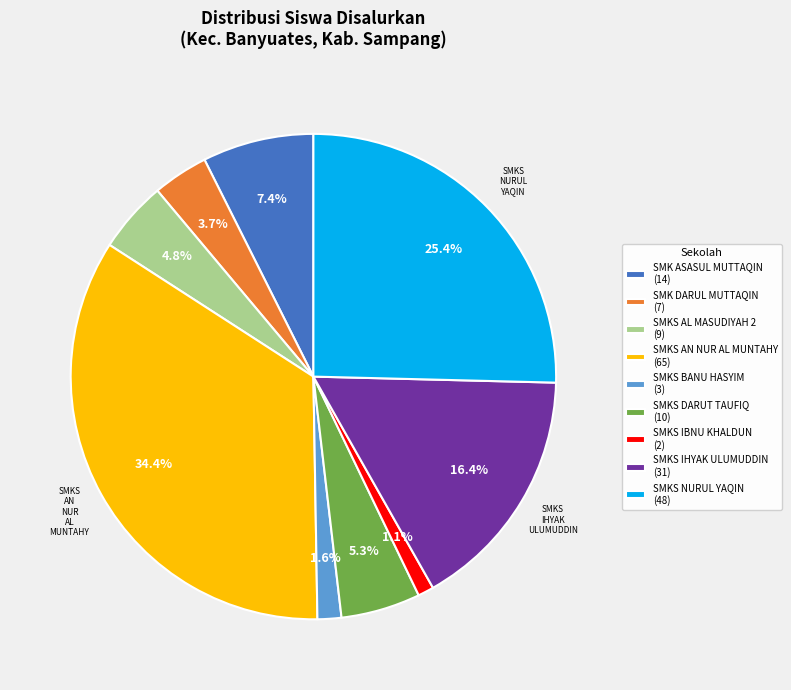

The SMKS NURUL YAQIN slice represents 35% of the pie. True or false?

False